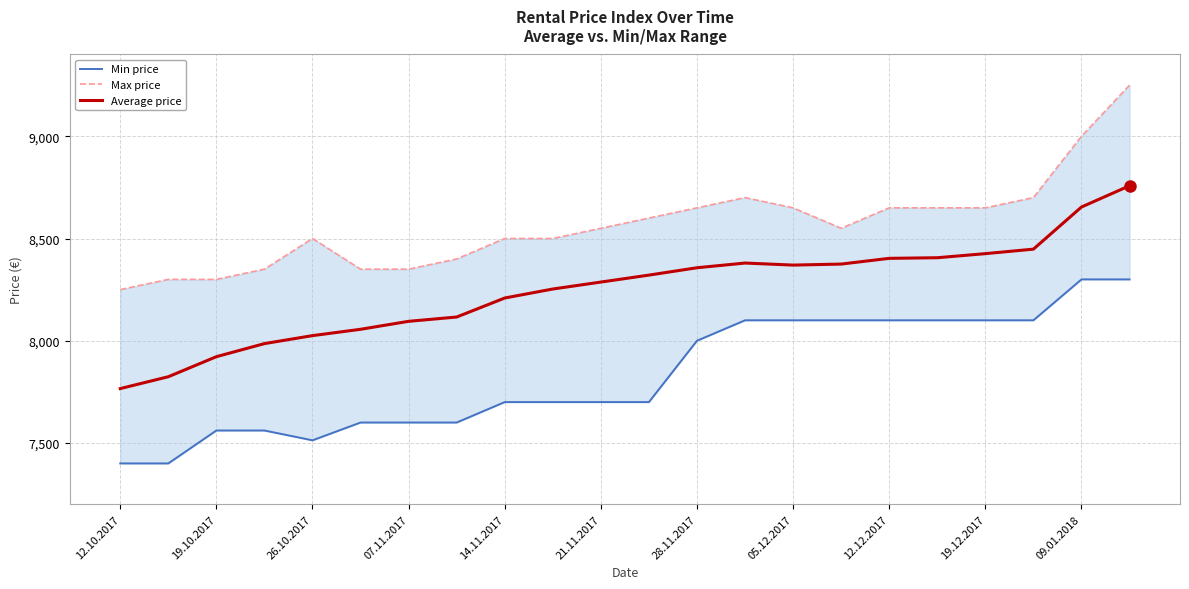

What are all the series names shown in the legend?

Min price, Max price, Average price